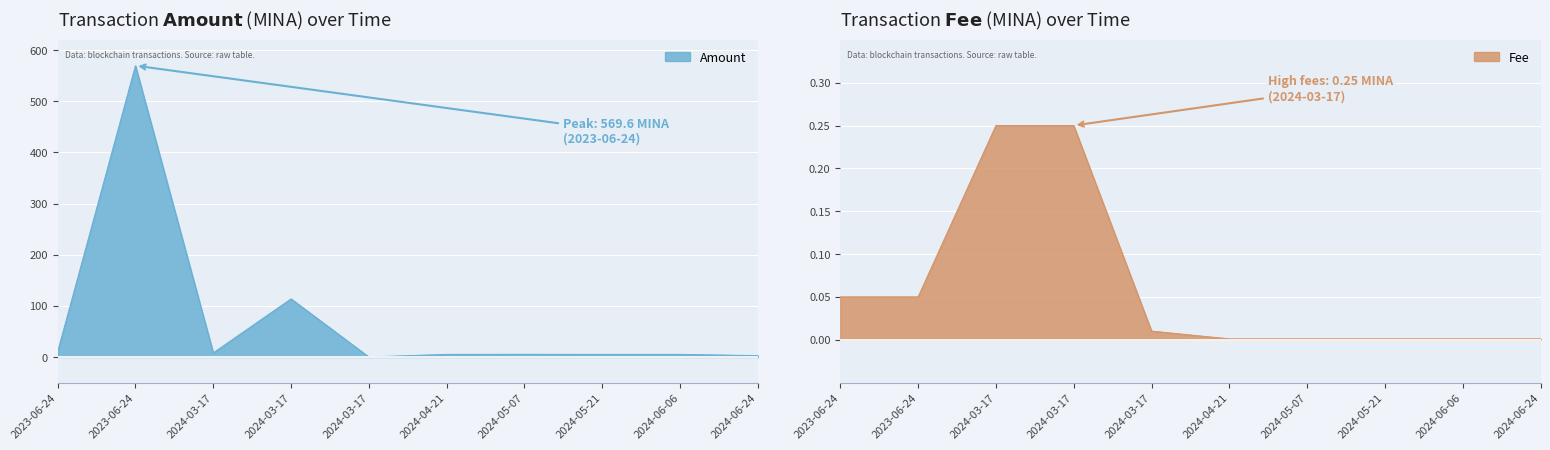

What are all the series names shown in the legend?

Amount, Fee